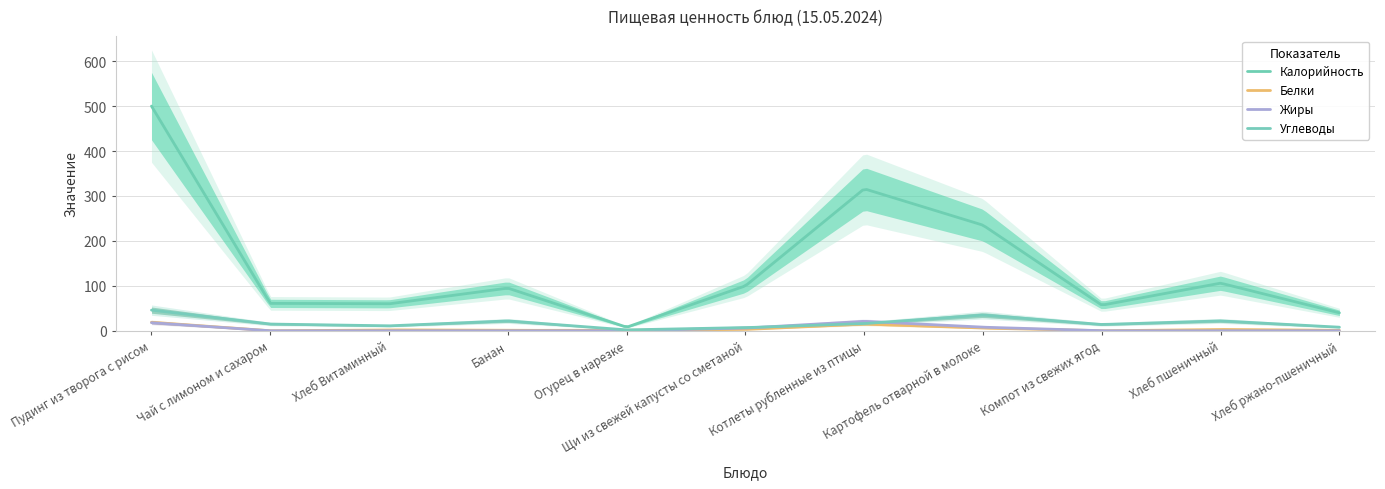

At which category does the chart reach its minimum across all series?

Чай с лимоном и сахаром